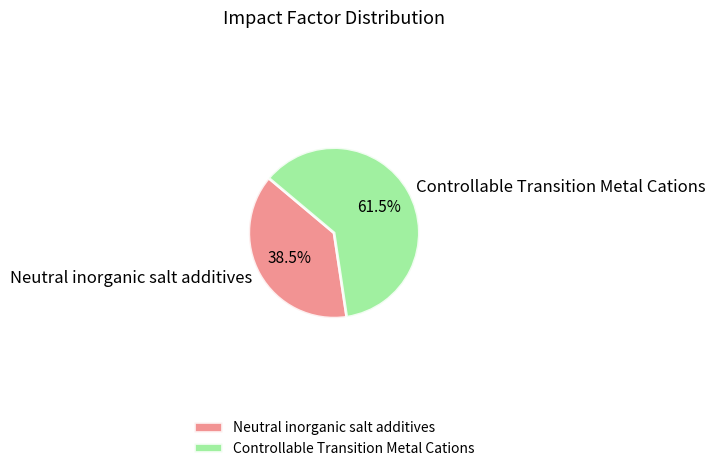

Which slice is the smallest?

Neutral inorganic salt additives